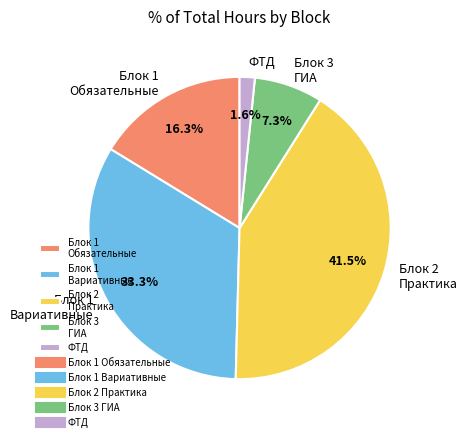

Is there any slice that represents more than half of the pie?

No